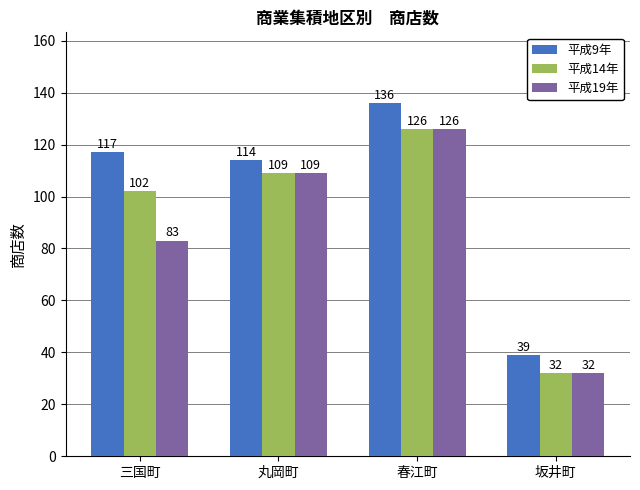

The value of 平成14年 at 丸岡町 is 109. True or false?

True